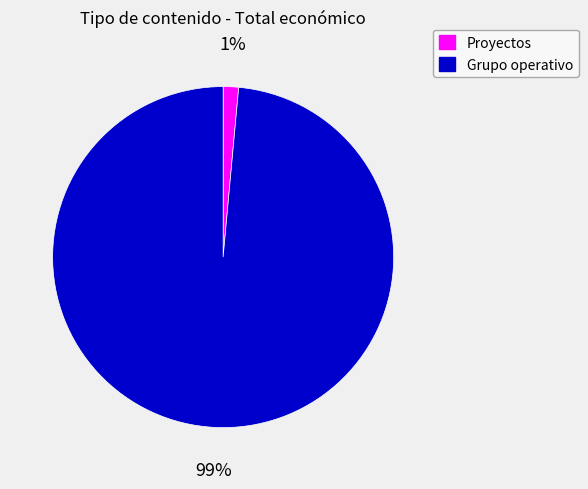

Count the number of slices in the pie.

2